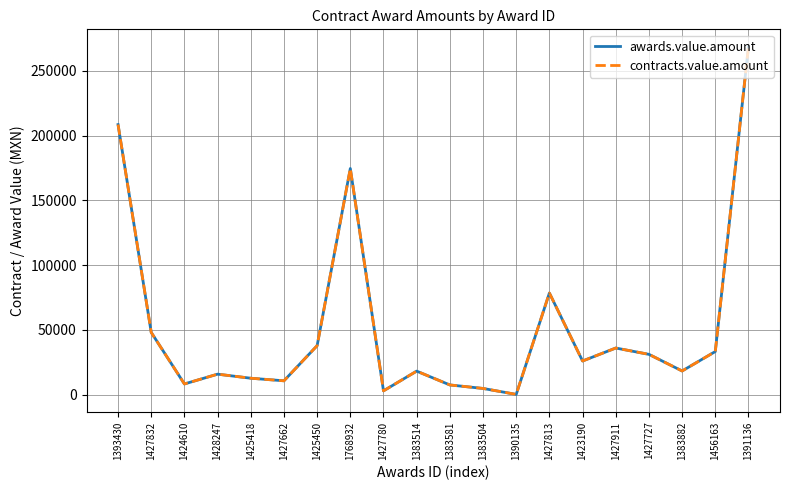

Is the value of awards.value.amount at 1427832 greater than the value of contracts.value.amount at 1427832?

No